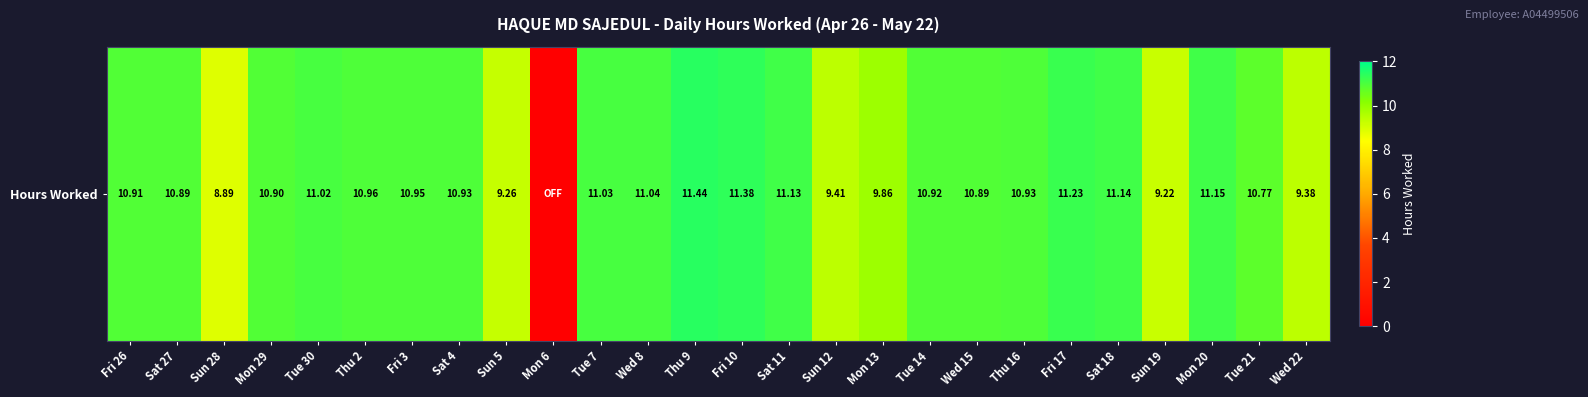

How many data points are less than 10?

7